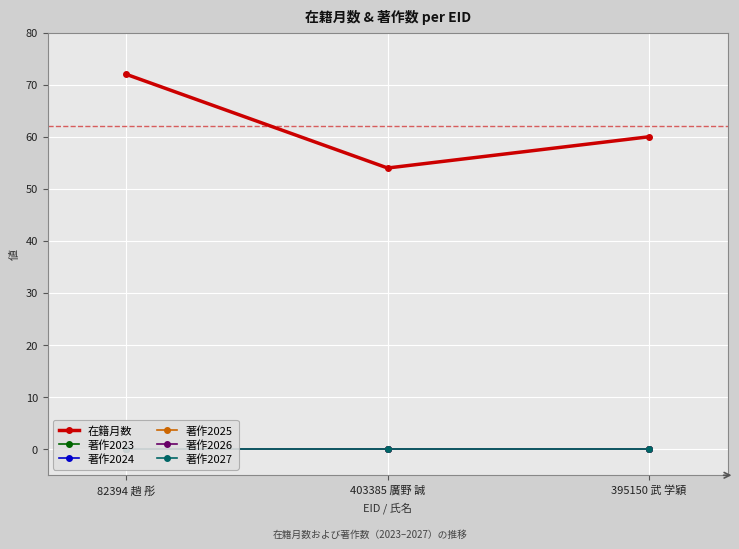

What is the label of the 1st point from the left?

82394 趙 彤